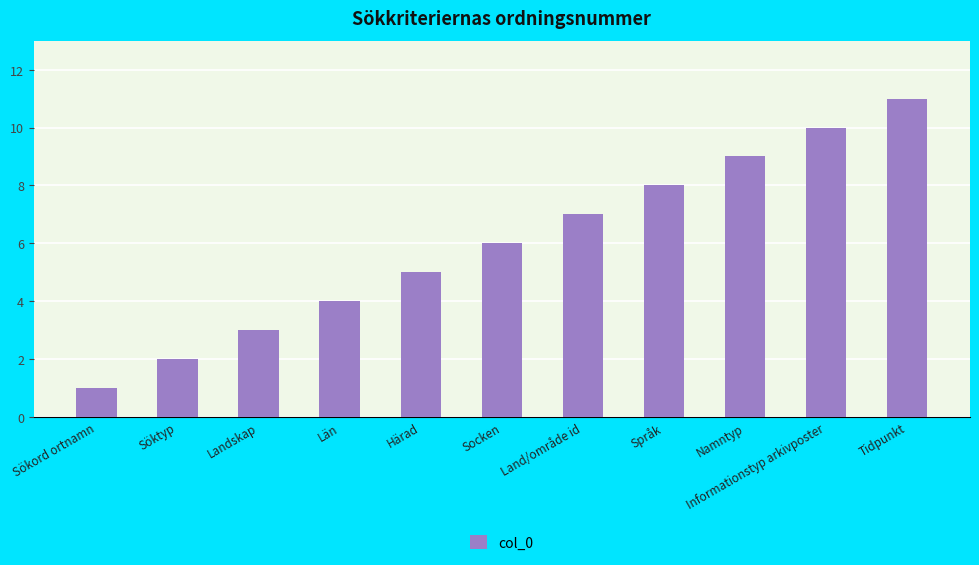

What is the difference between the maximum and minimum values?

10